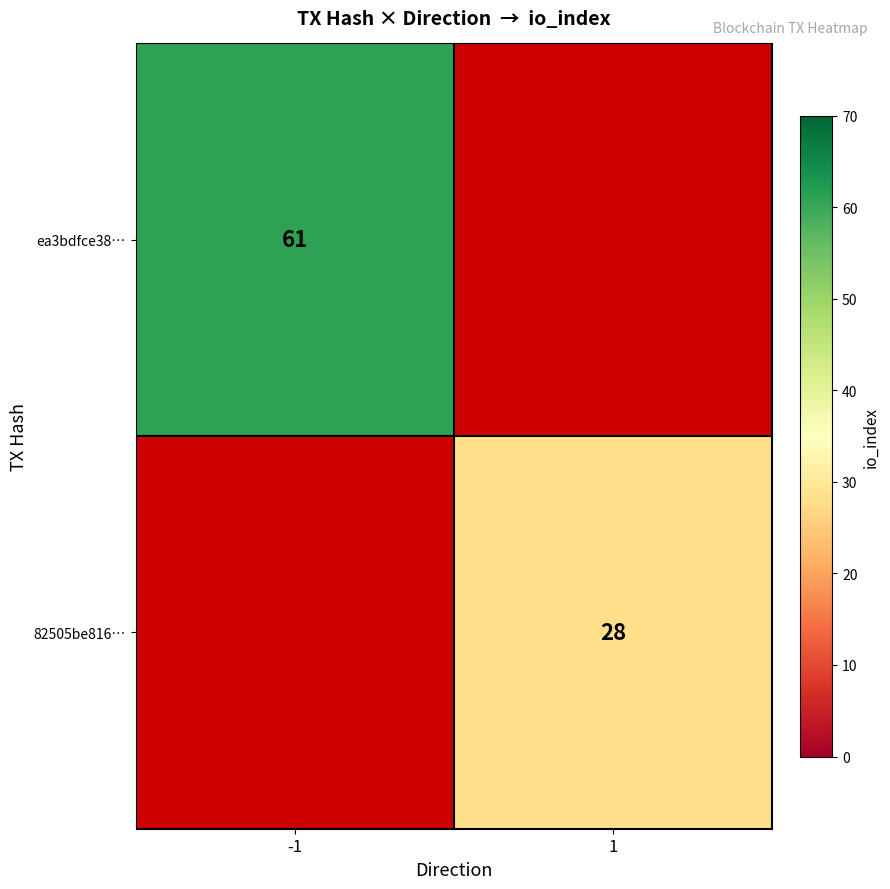

Count the number of data series in this chart.

2